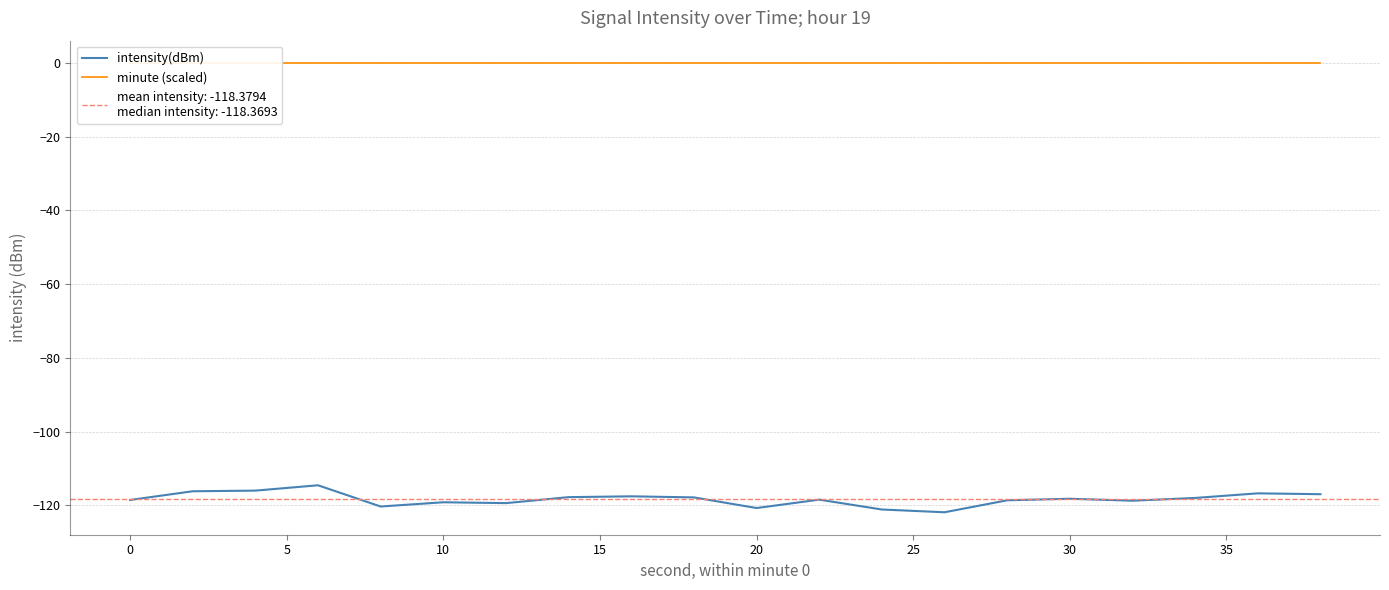

What is the minimum value for intensity(dBm)?

-121.9